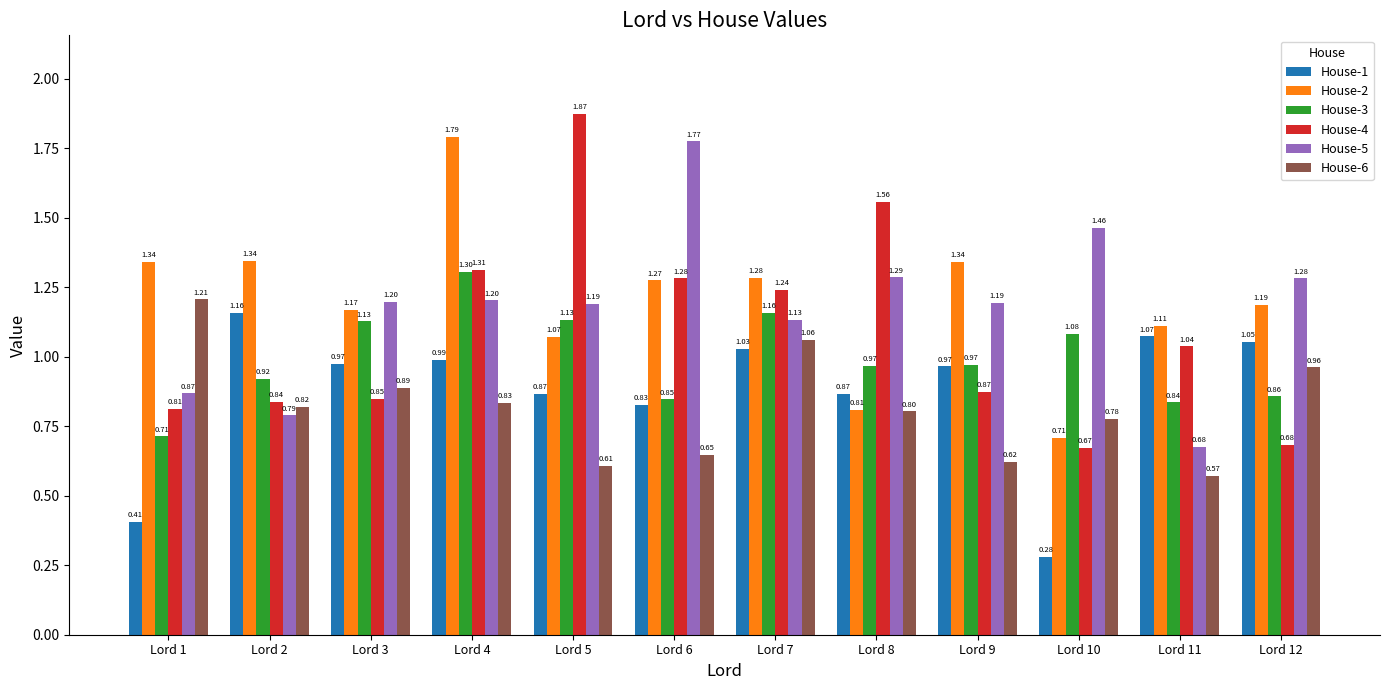

At Lord 12, list the series in order from smallest to largest.

House-4, House-3, House-6, House-1, House-2, House-5